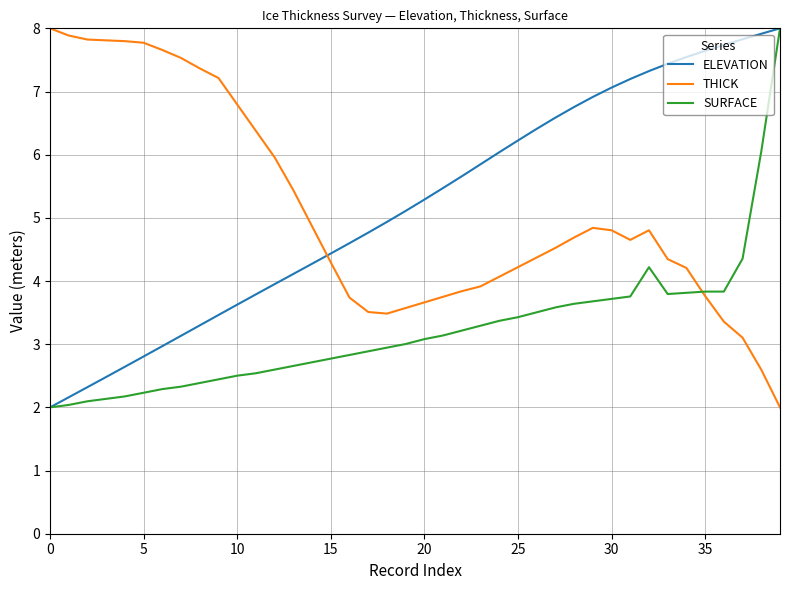

What is the greatest value displayed?

8.0